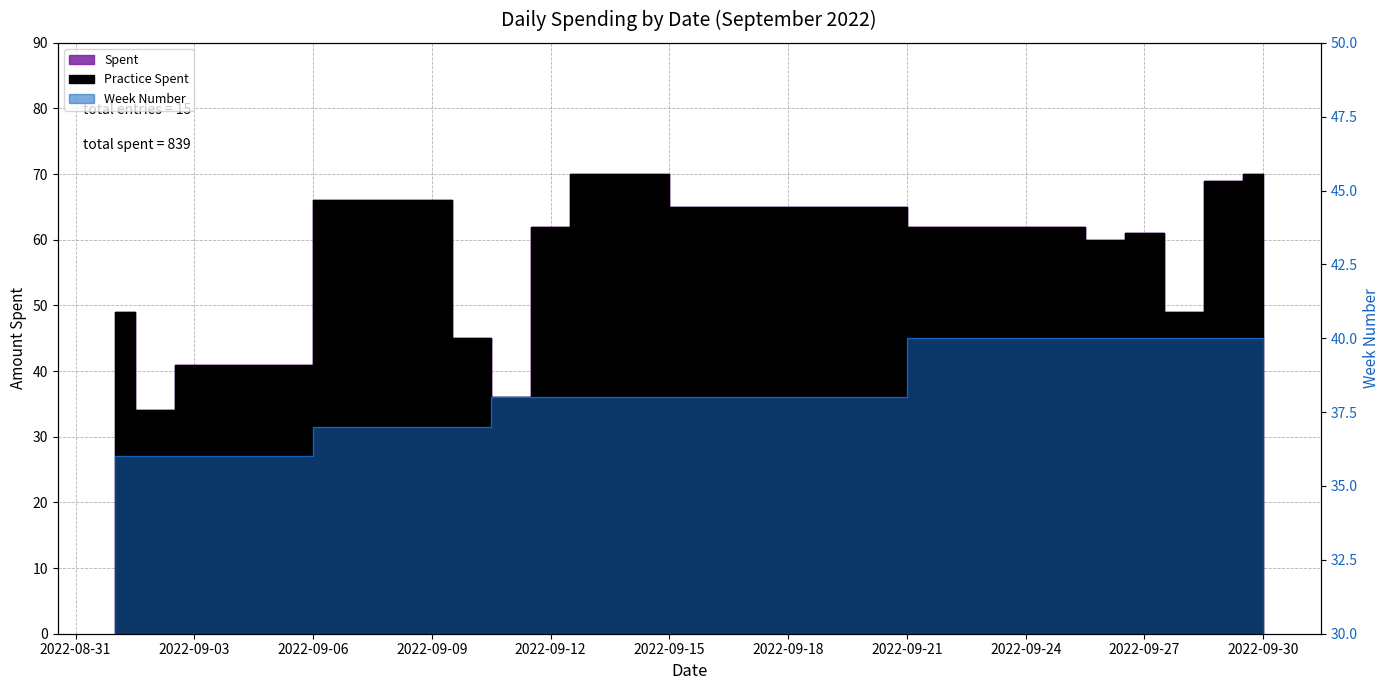

Which series ends up on top after the final intersection of Practice Spent and Week Number?

Practice Spent